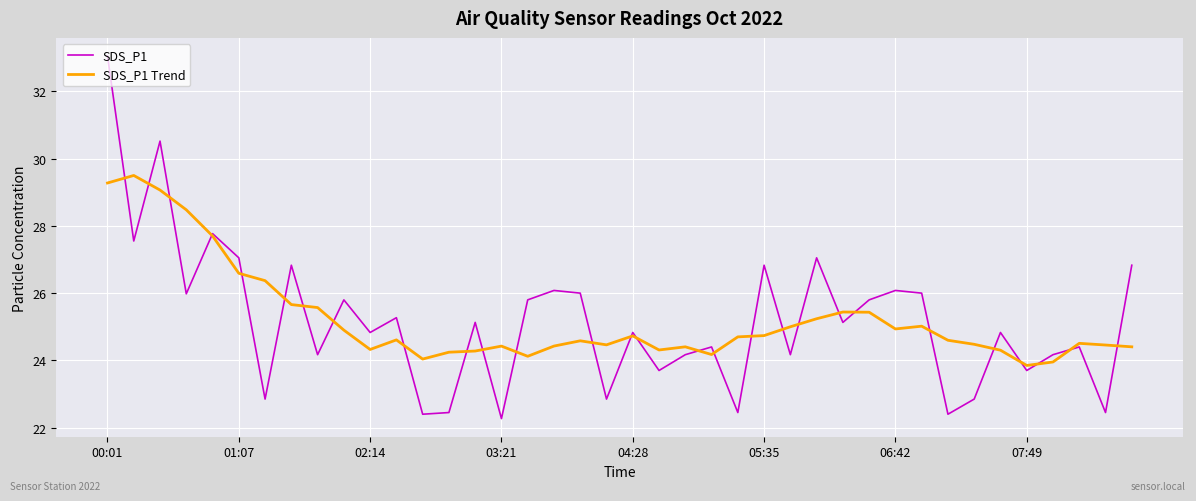

Is this an area chart (filled region under the line)?

No